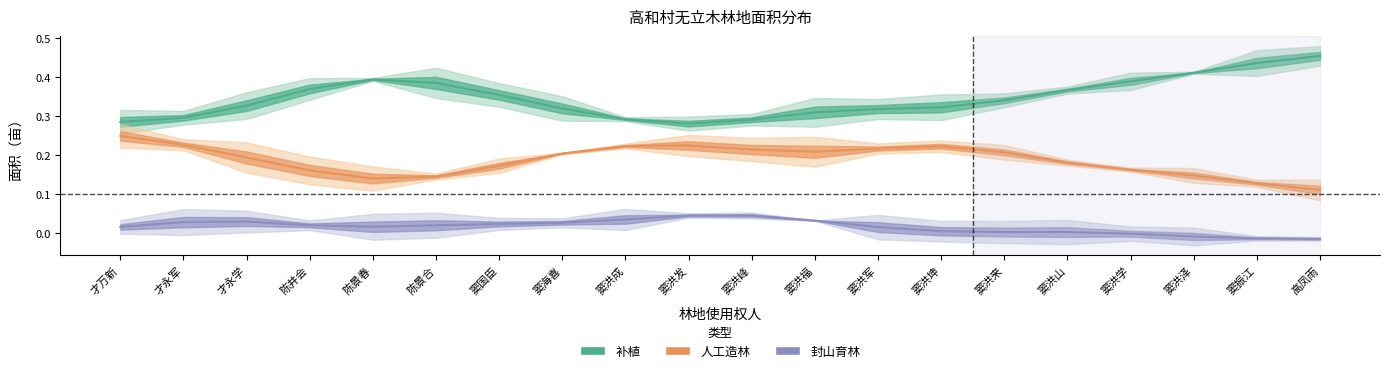

What is the sum of all 补植 values?

6.9